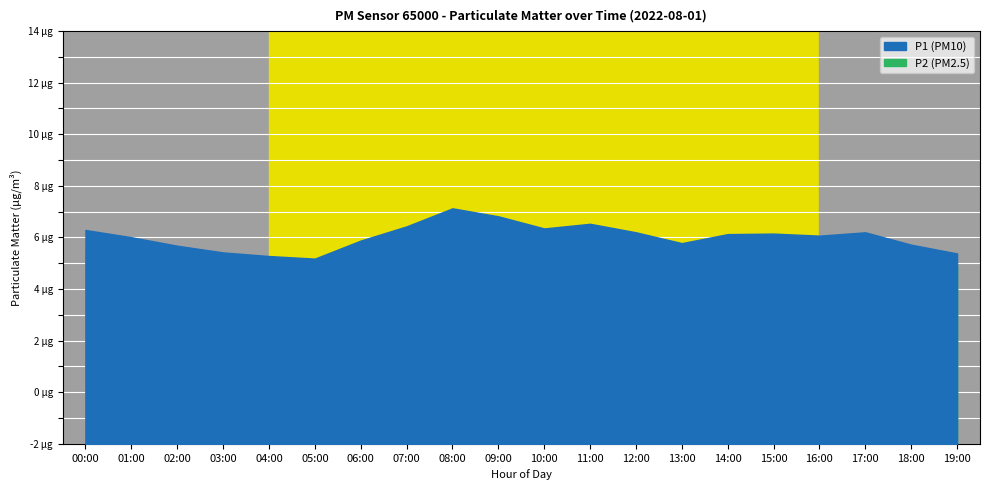

What is the sum of the P2 values at 04:00 and 16:00?

10.2